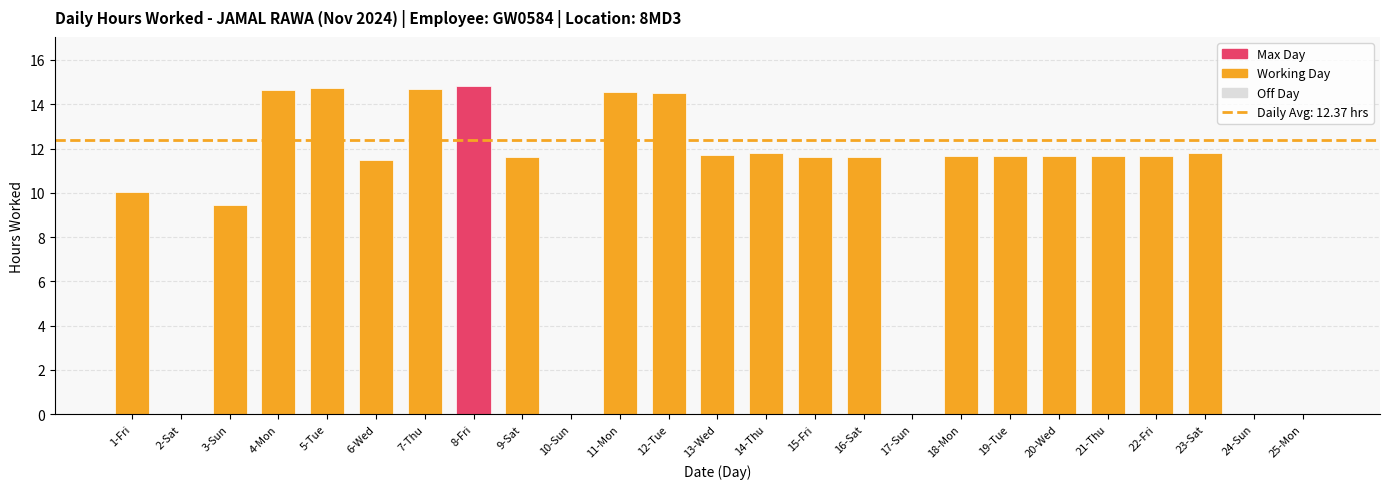

What is the maximum value shown in the chart?

14.8